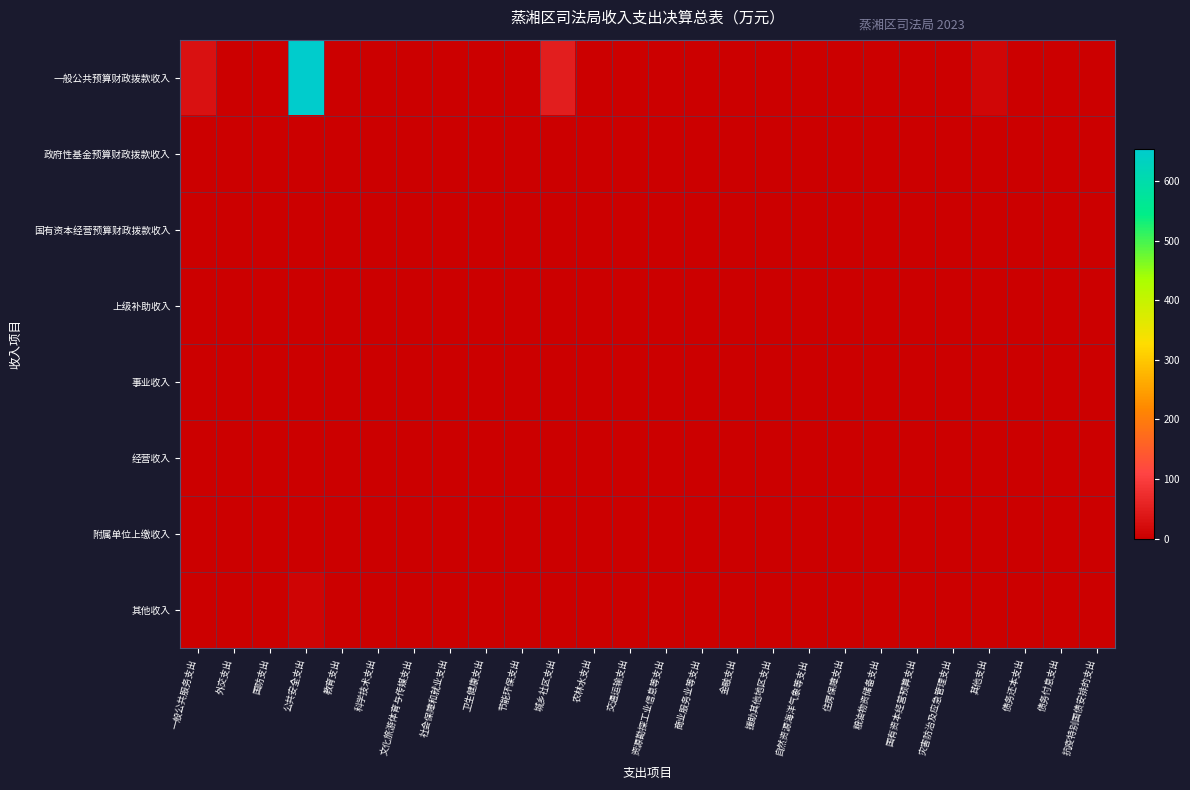

Which series has the largest total across all categories?

一般公共预算财政拨款收入